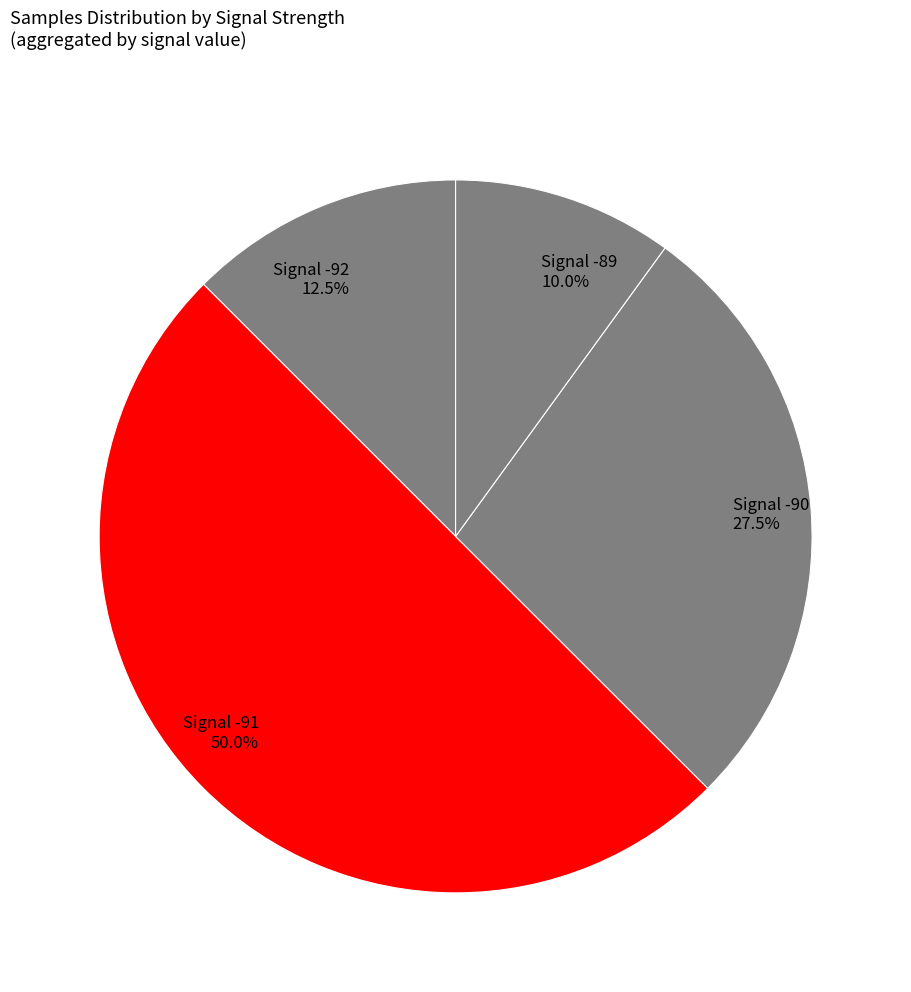

How many segments does this pie chart have?

4